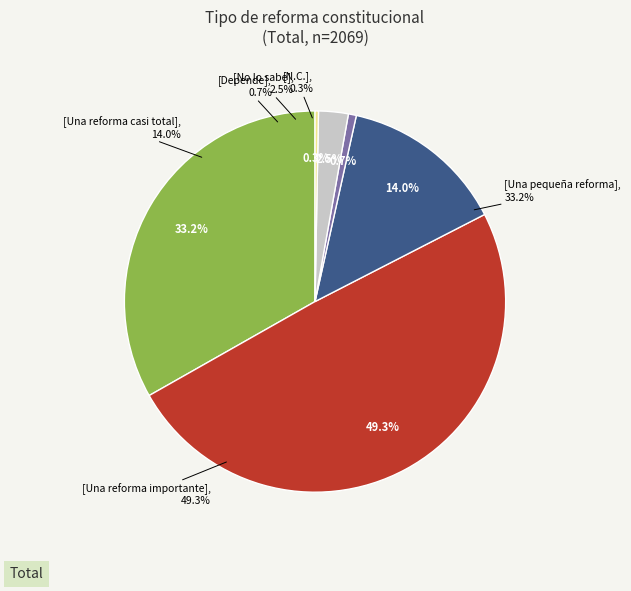

Between Una reforma importante and Depende, which is larger?

Una reforma importante